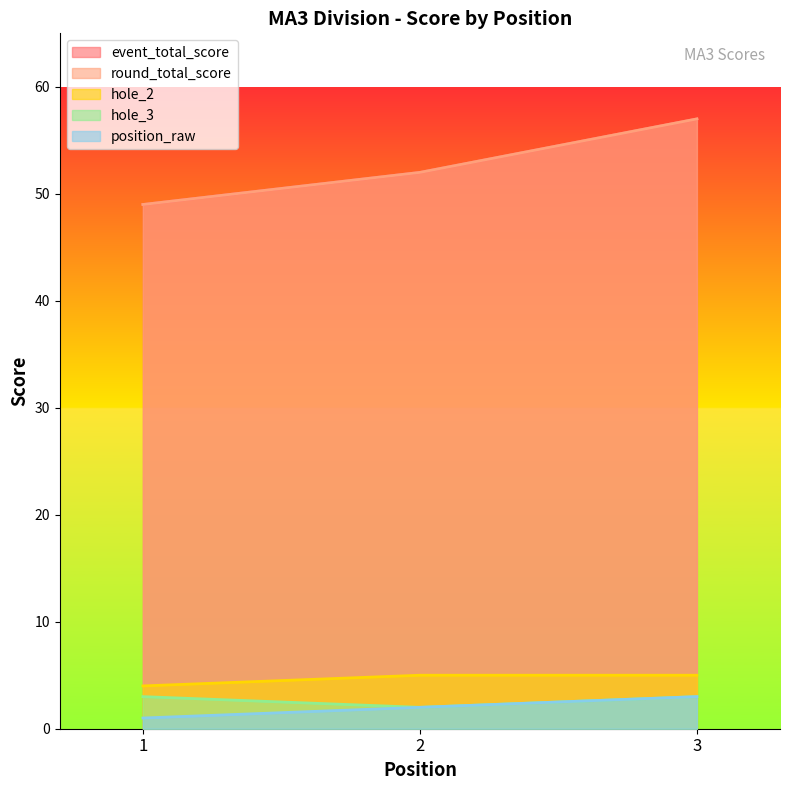

True or false: hole_3 has a value of 2 at 3.

False